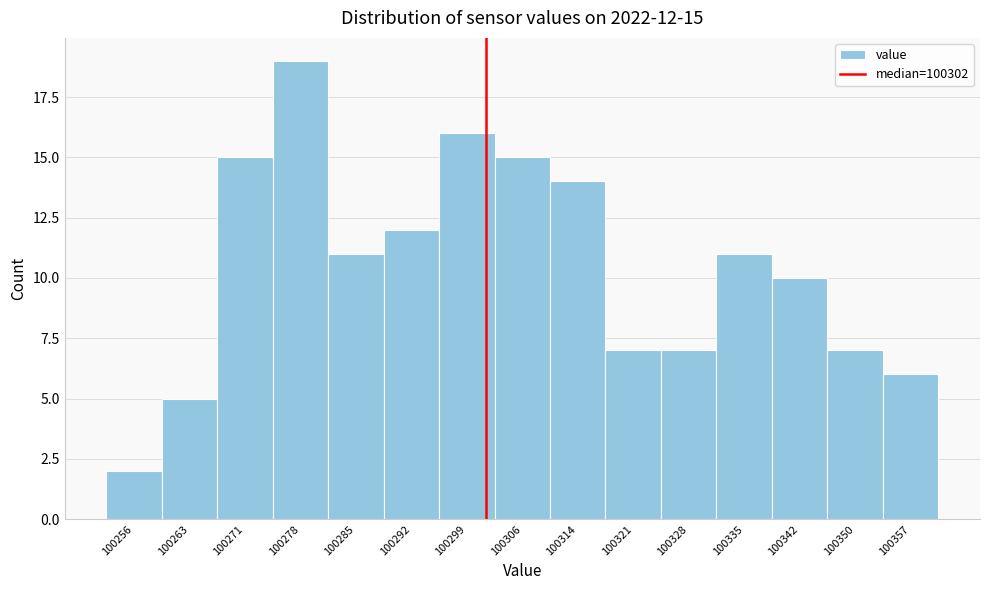

Which range on the x-axis has the tallest bar?

100274 to 100281